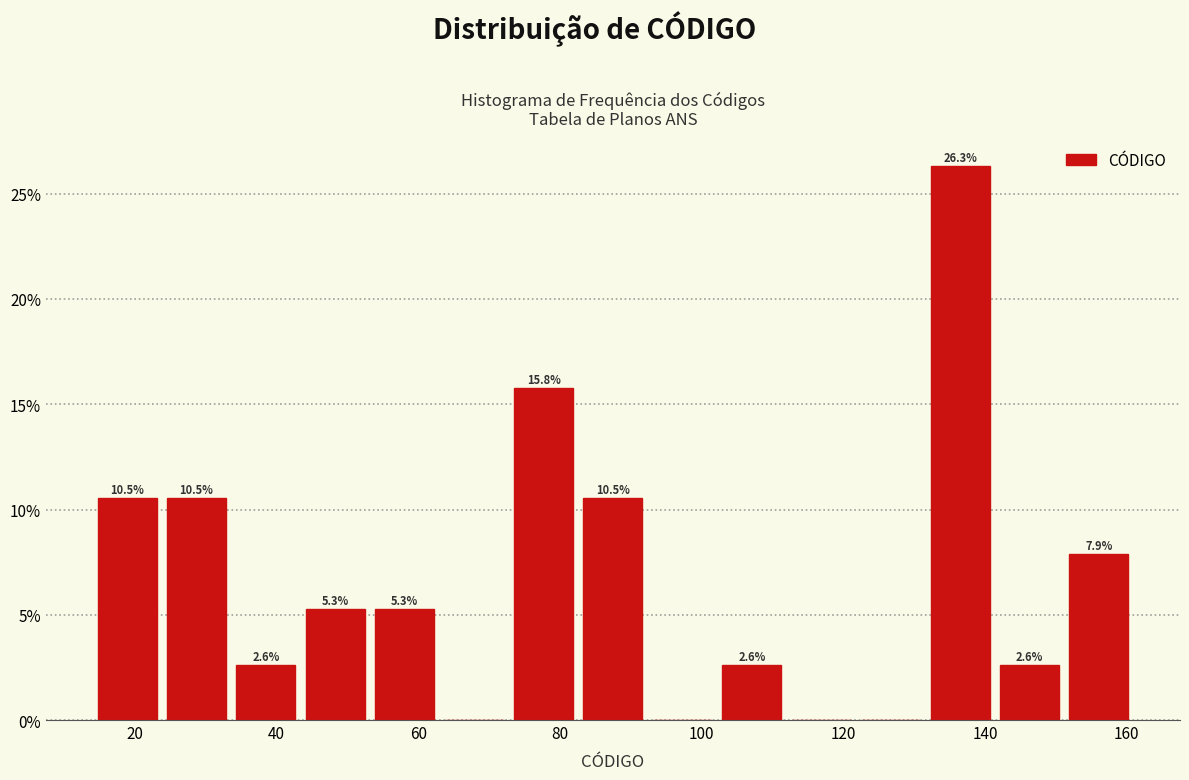

Over which range of the x-axis is the bar tallest?

131.6 to 141.4